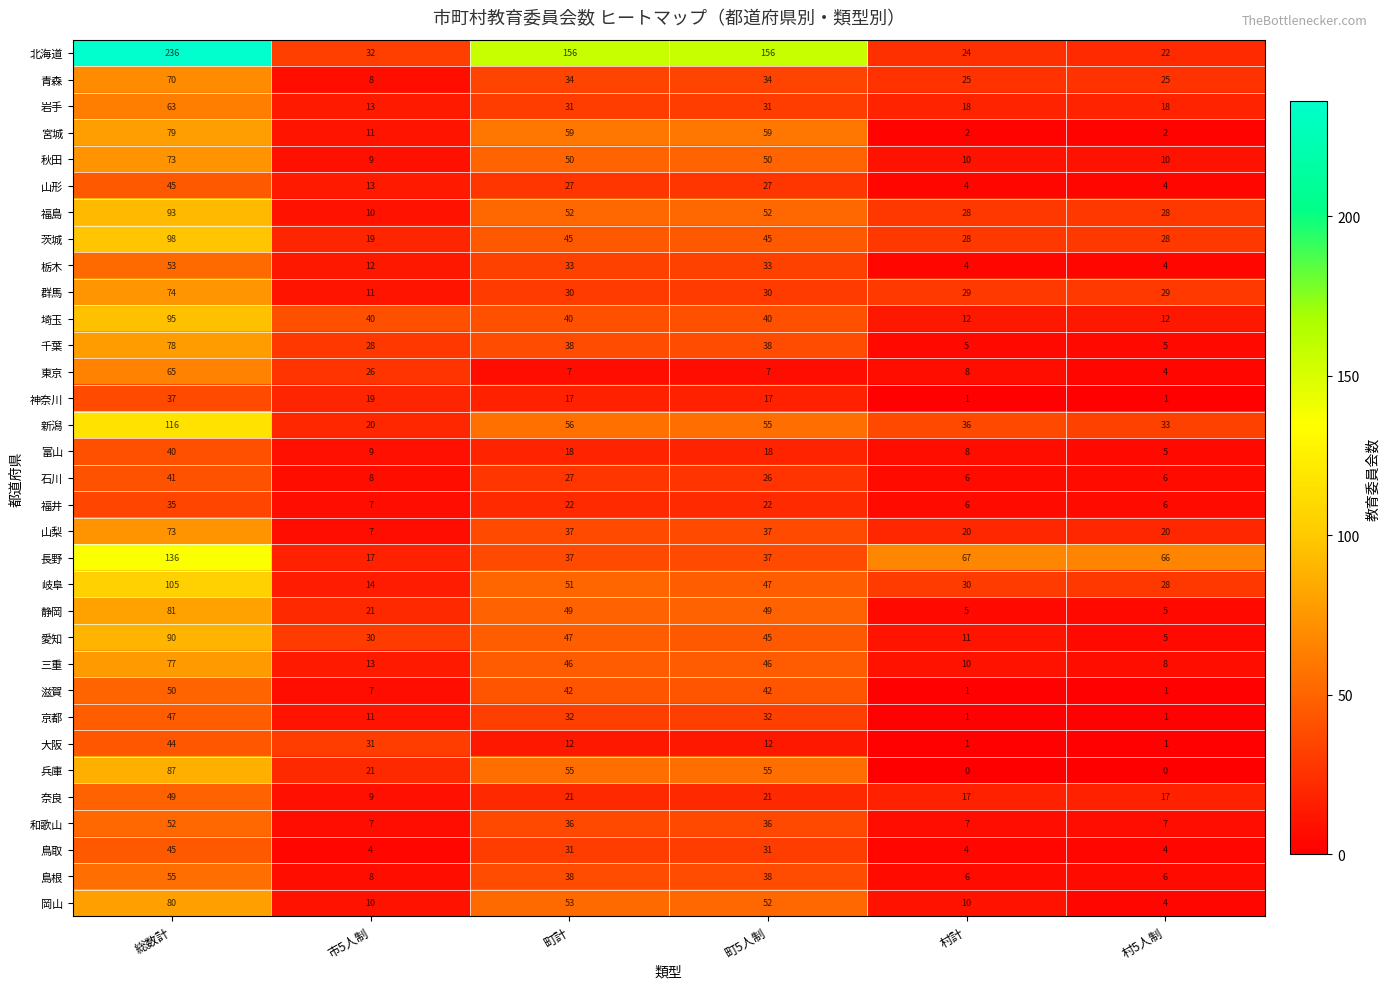

The value of 鳥取 at 総数計 is 45. True or false?

True